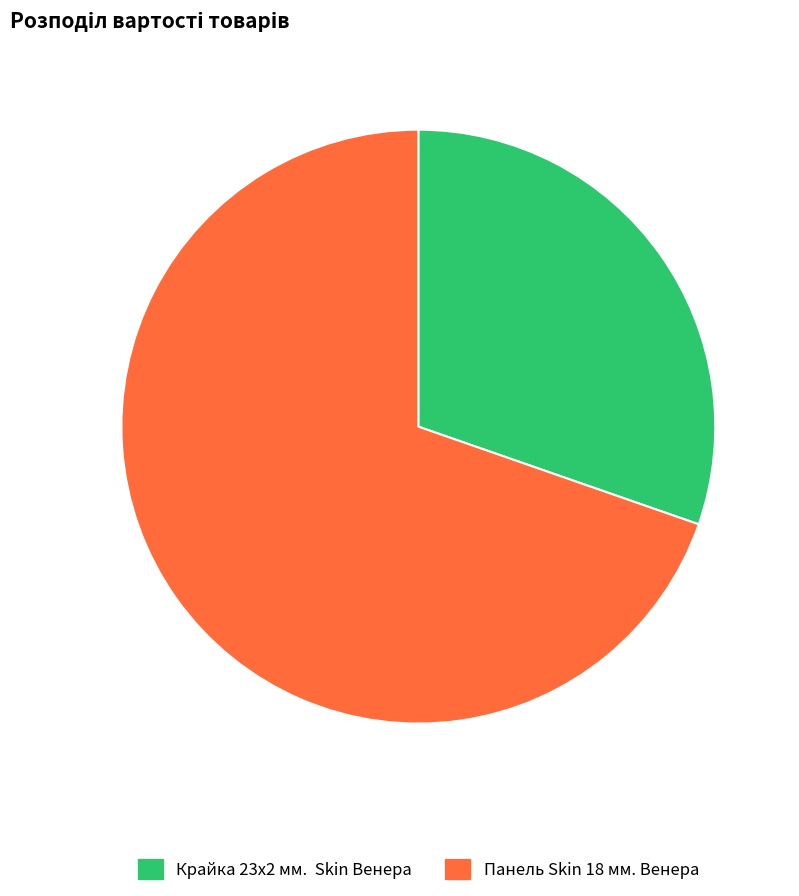

Rank the categories by value from lowest to highest.

Крайка 23x2 мм. Skin Венера, Панель Skin 18 мм. Венера